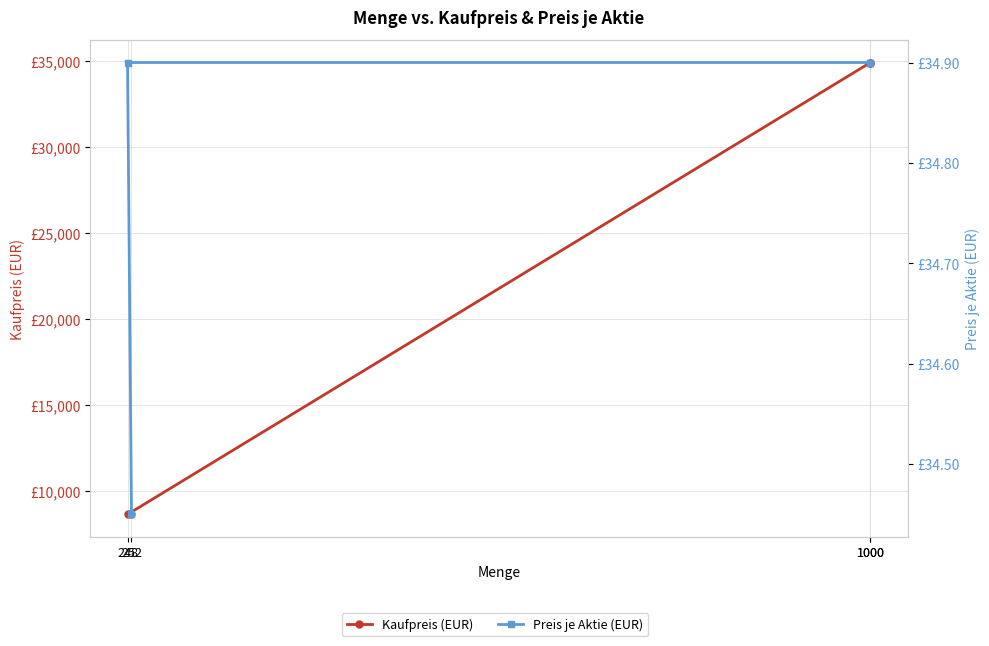

Read the Preis je Aktie (EUR) value at 248.

34.9